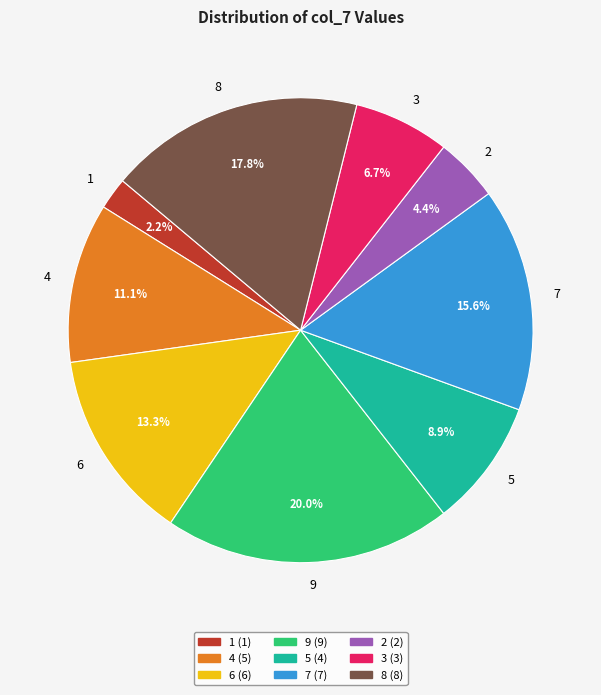

Is it true that 6 is 22% of the pie?

False